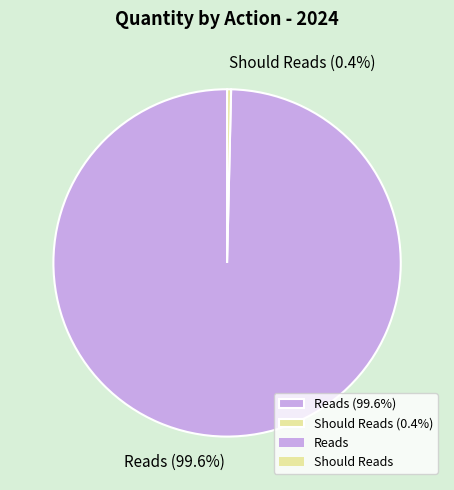

What percentage is the Reads slice, to the nearest percent?

100%